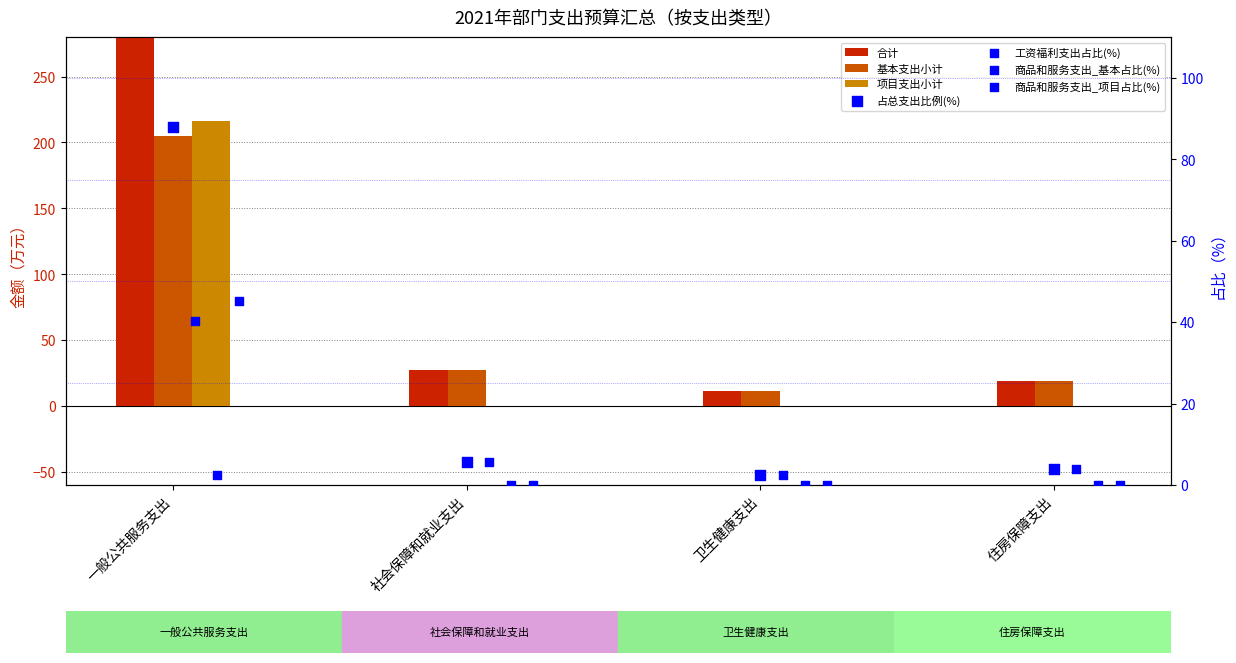

Which series reaches the minimum Y coordinate?

项目支出小计